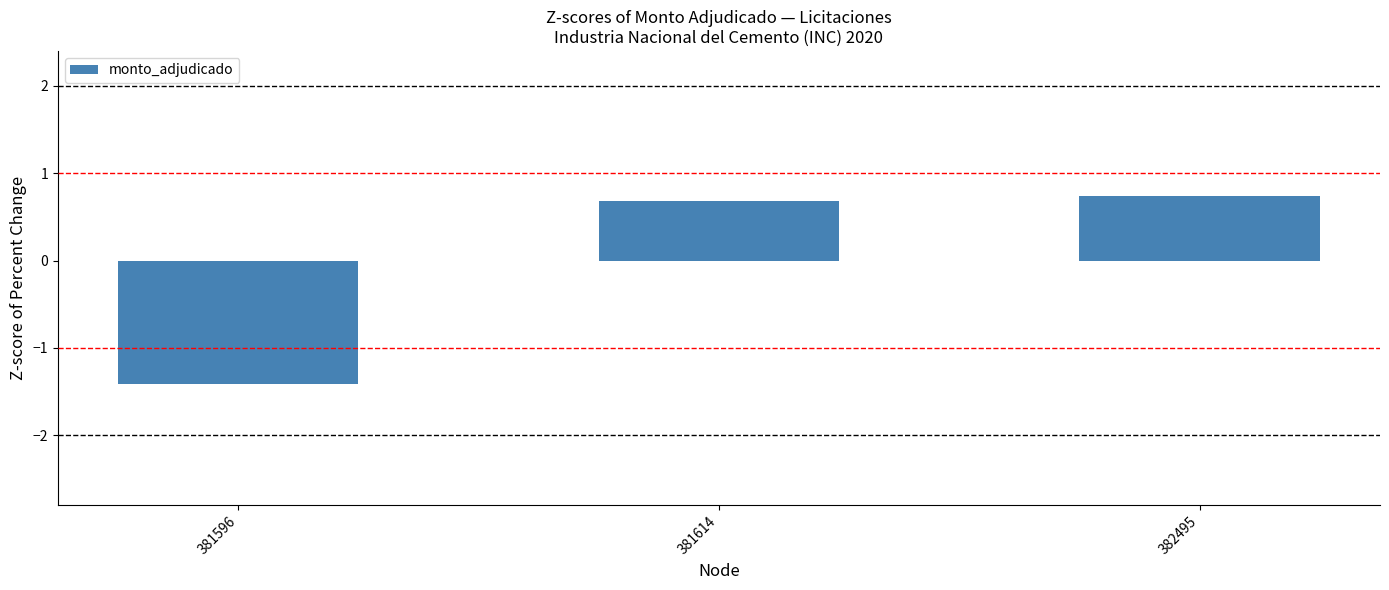

Which has a higher value, 381614 or 381596?

381614